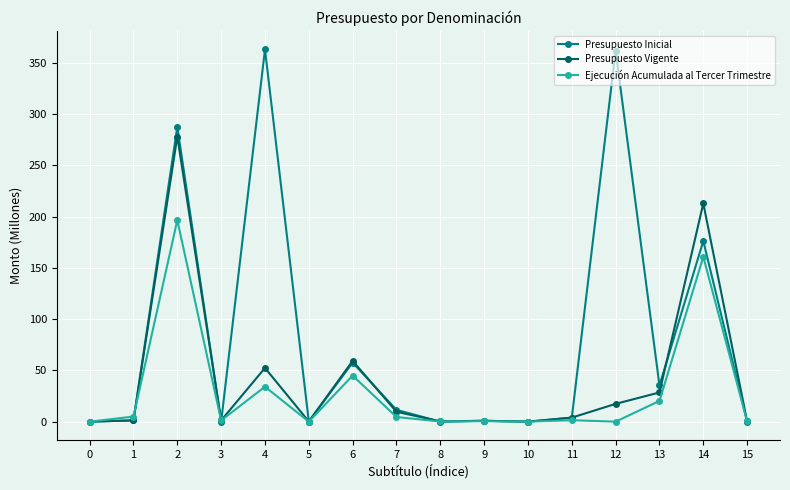

What is the maximum value shown in the chart?

362.8